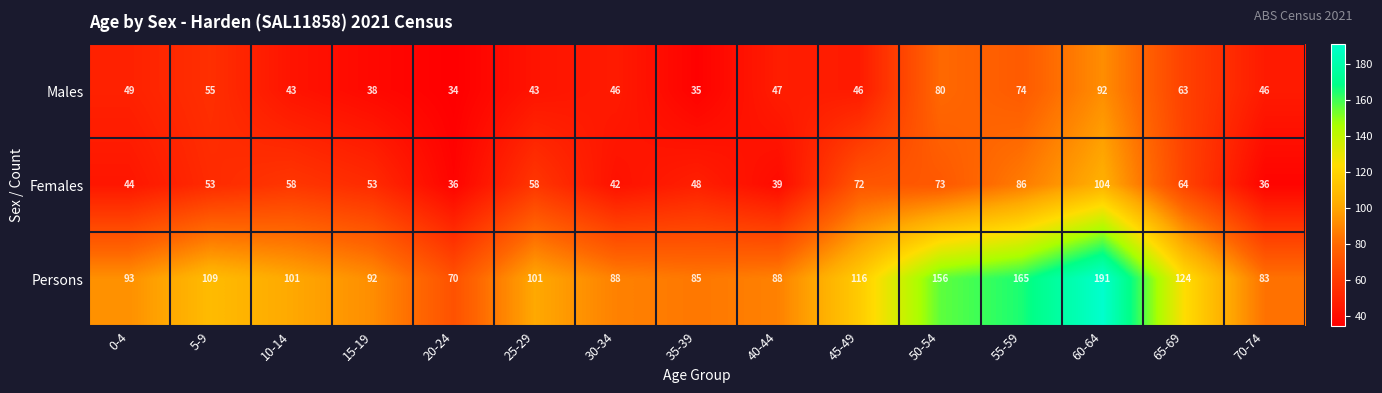

What is the minimum value shown in the chart?

34